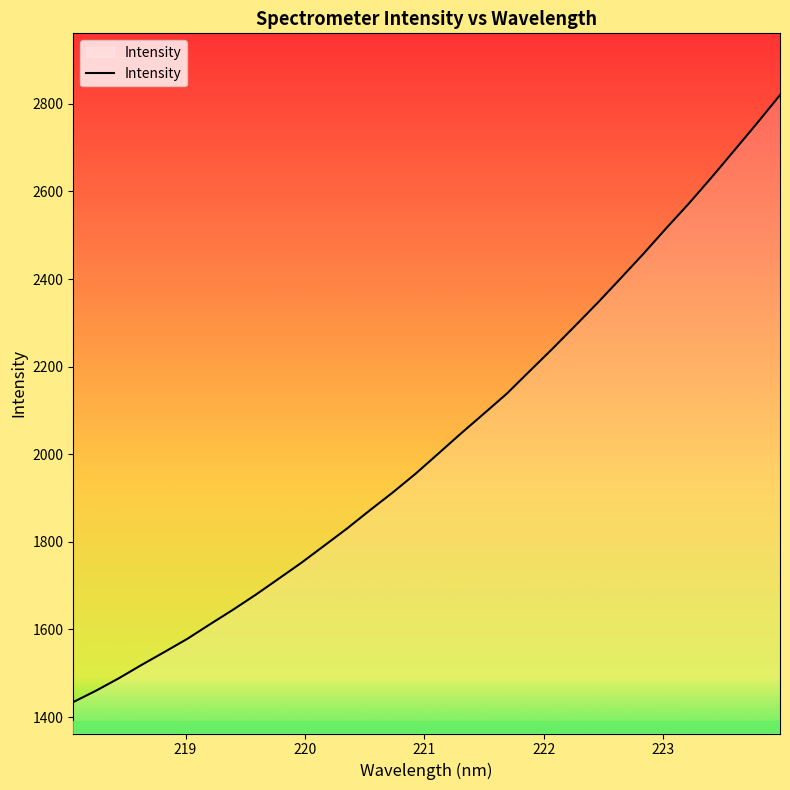

True or false: there are more than 1 points higher than both neighbors.

False